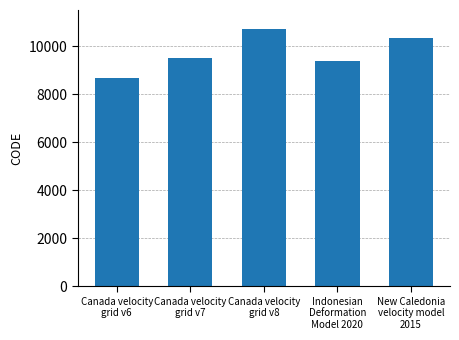

What is the value of the 2nd bar from the left?

9483